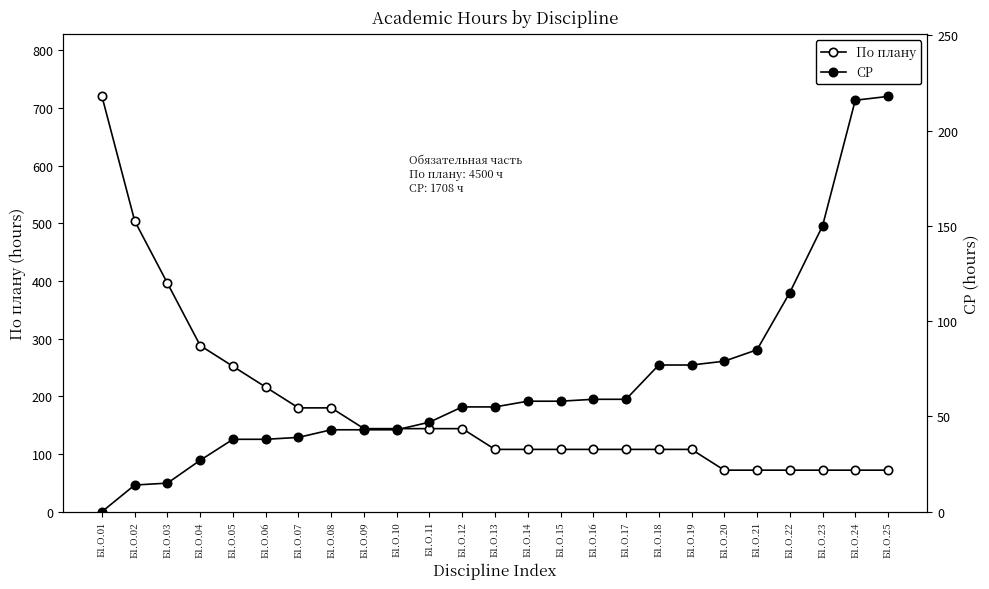

How many lines are shown in the chart?

2